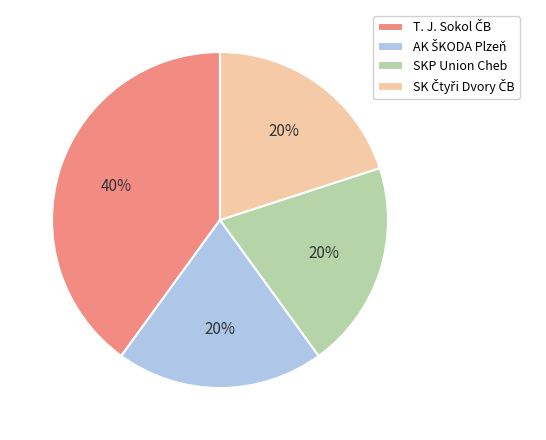

Does any single category account for the majority?

No